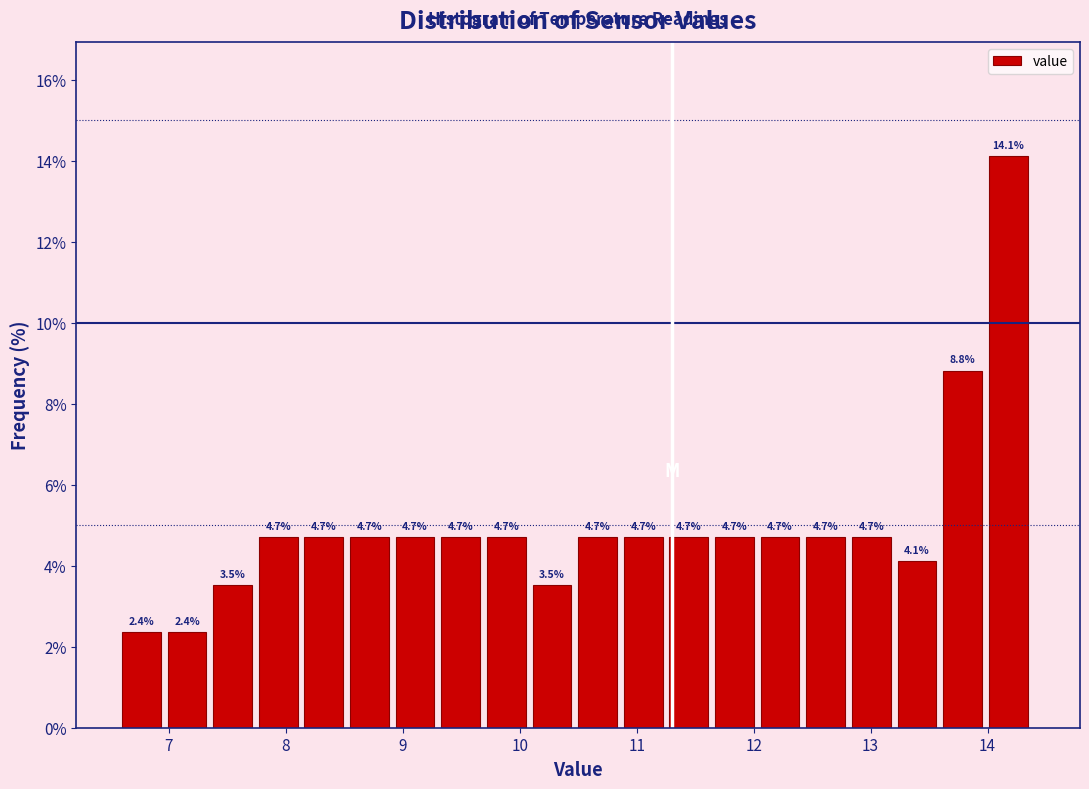

Around what value on the x-axis is the tallest bar? Give the approximate position of its centre, as read against the axis.

14.2